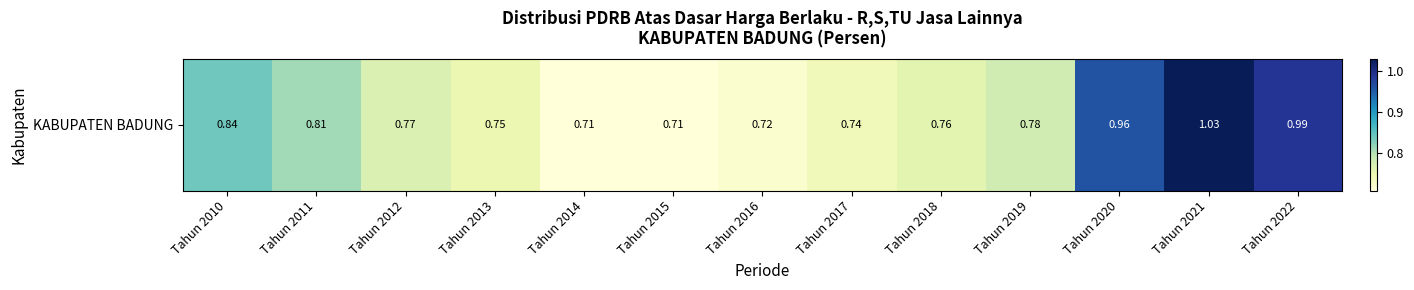

Reading right to left, list all the values displayed in this chart.

Tahun 2022=1.0	Tahun 2021=1.0	Tahun 2020=1.0	Tahun 2019=0.8	Tahun 2018=0.8	Tahun 2017=0.7	Tahun 2016=0.7	Tahun 2015=0.7	Tahun 2014=0.7	Tahun 2013=0.8	Tahun 2012=0.8	Tahun 2011=0.8	Tahun 2010=0.8